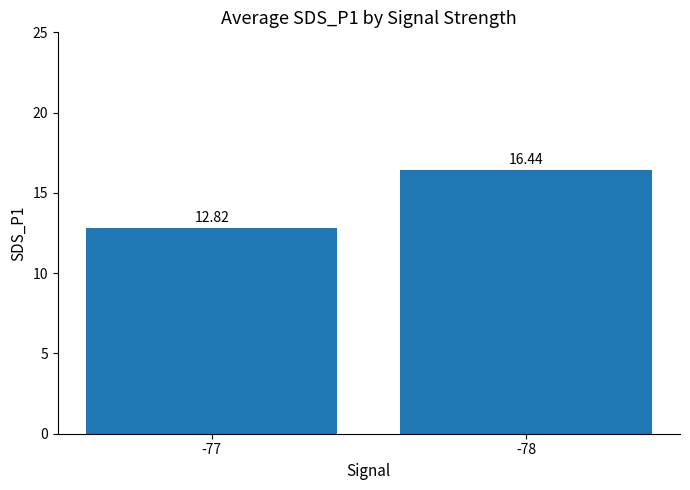

What is the difference between the maximum and minimum values?

3.6